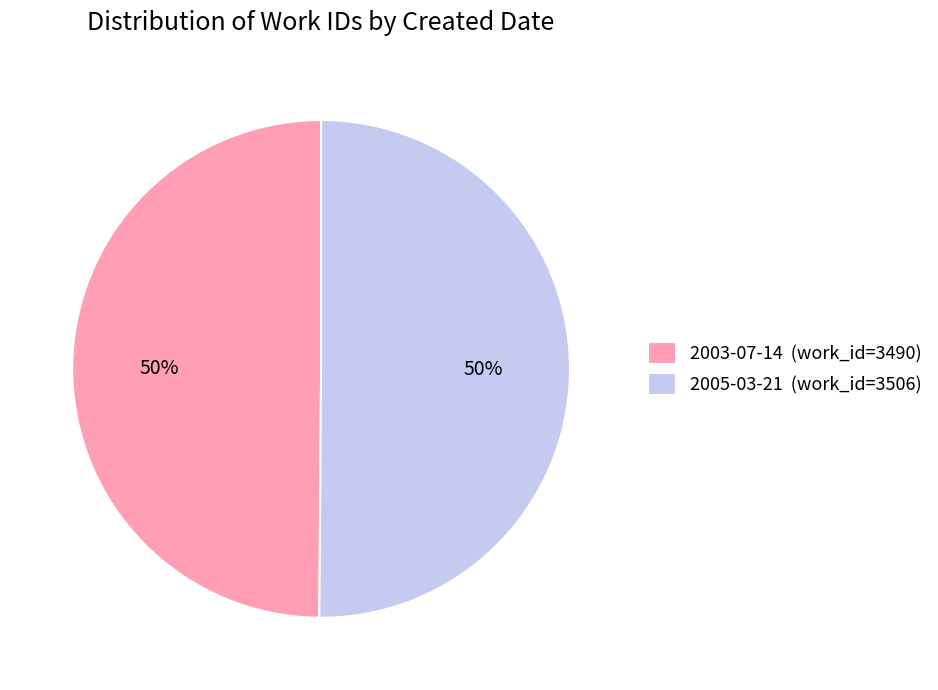

To the nearest percent, what is the average slice percentage?

50%